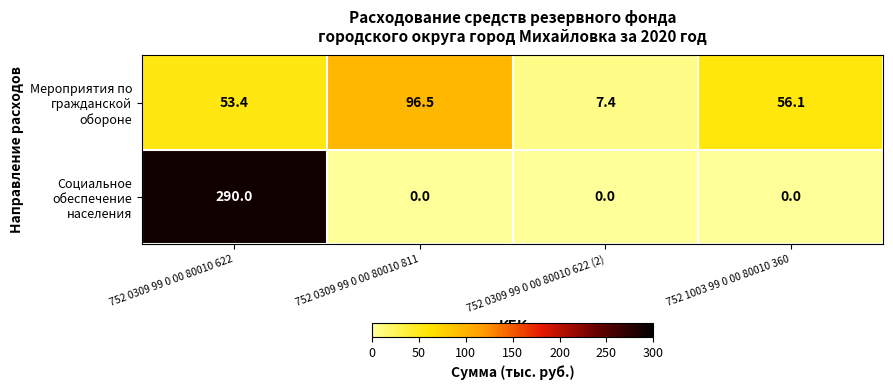

Which series has the largest total across all categories?

Социальное обеспечение населения